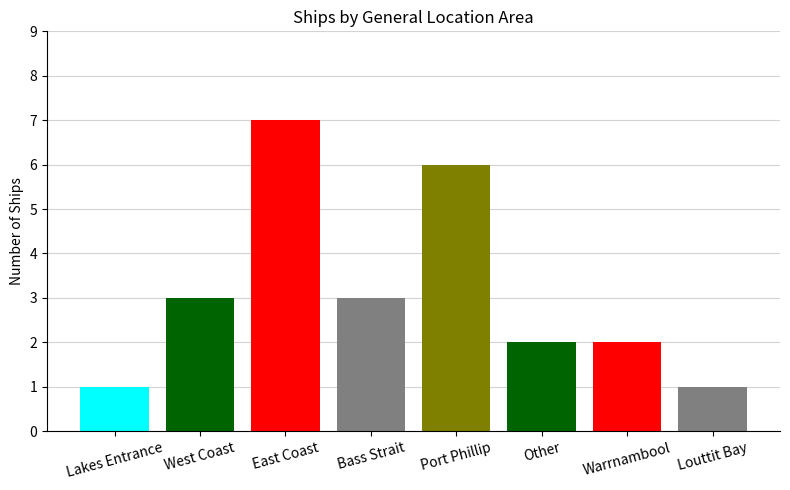

Which label corresponds to the smallest value in the chart?

Lakes Entrance